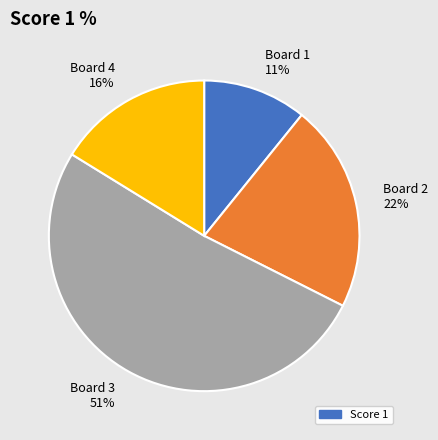

Do Board 4 and Board 3 together represent more than half of the pie?

Yes